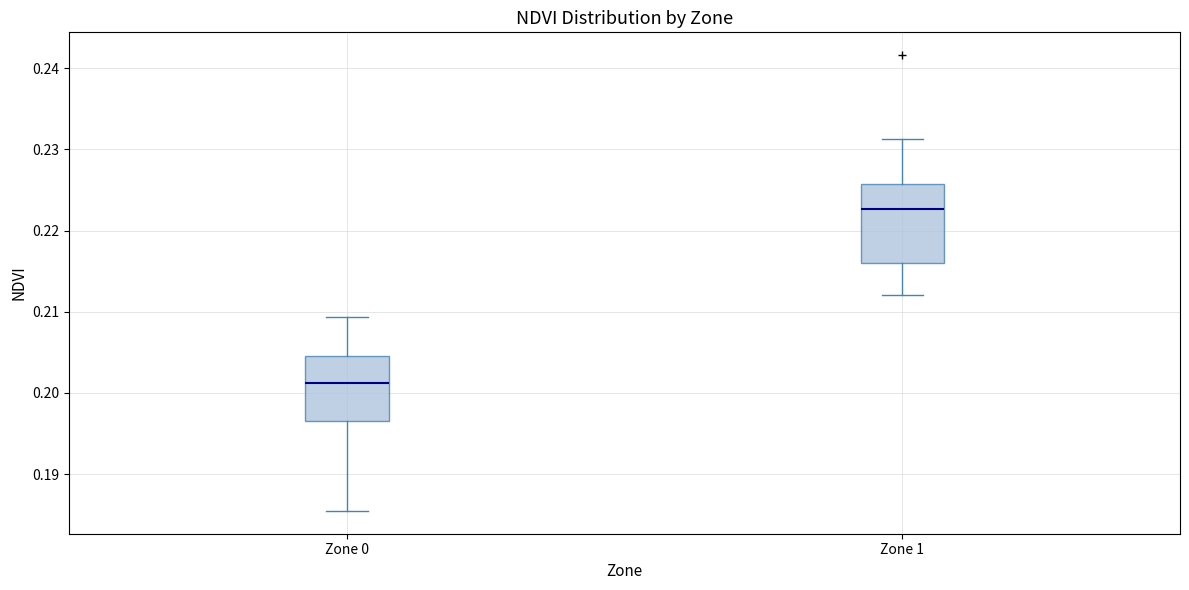

Reading left to right, transcribe this box plot: for each box, give where its median line is, the range the box spans, and where its two whiskers end, as read against the y-axis. The values are not printed on the chart, so give them approximately, as read against the axis.

Zone 0: median 0.201, box 0.196 to 0.205, whiskers 0.185 to 0.209
Zone 1: median 0.223, box 0.216 to 0.226, whiskers 0.212 to 0.231